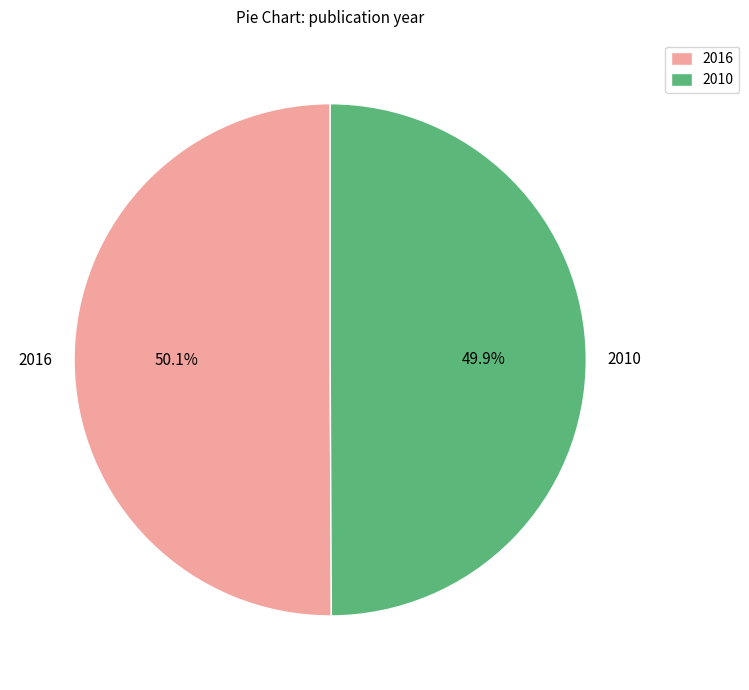

How many segments does this pie chart have?

2